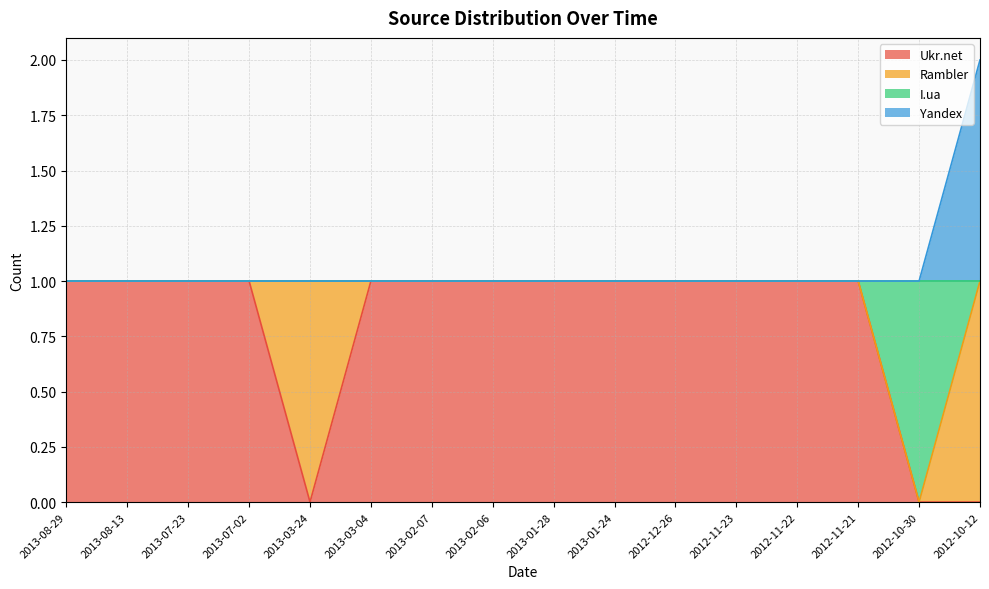

At which category is the sum across all series the highest?

2012-10-12